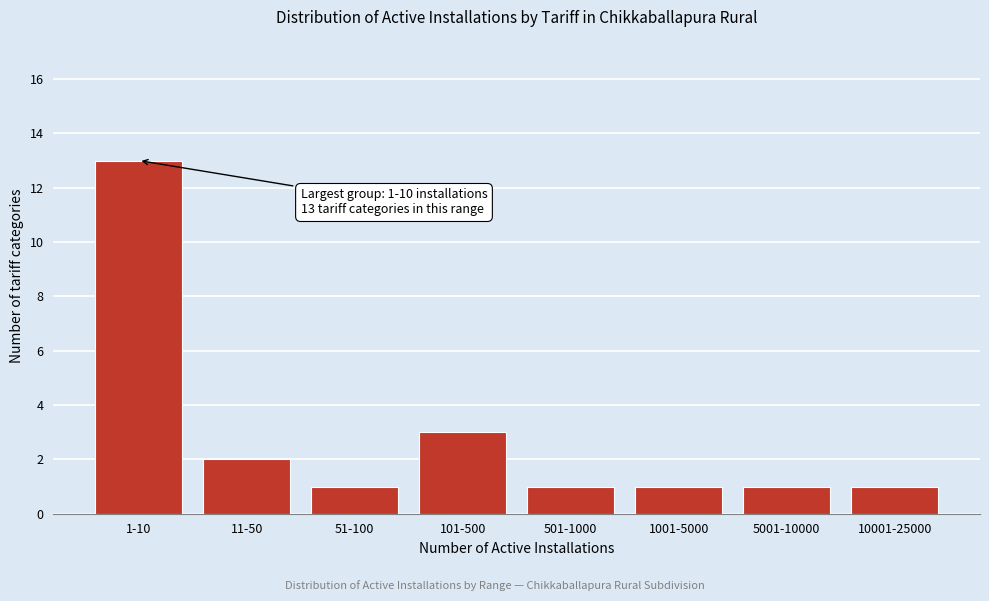

Reading left to right, what are all the values shown in this chart?

1-10=13	11-50=2	51-100=1	101-500=3	501-1000=1	1001-5000=1	5001-10000=1	10001-25000=1